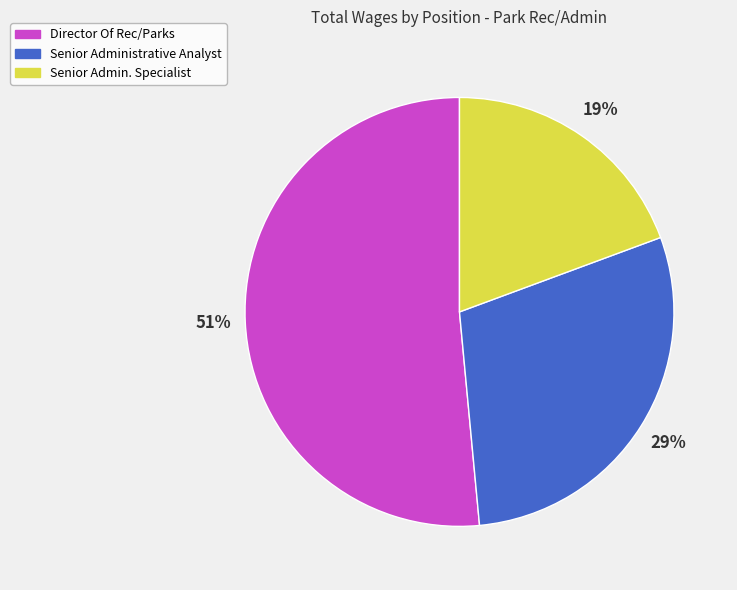

Do Director Of Rec/Parks and Senior Administrative Analyst together represent more than half of the pie?

Yes